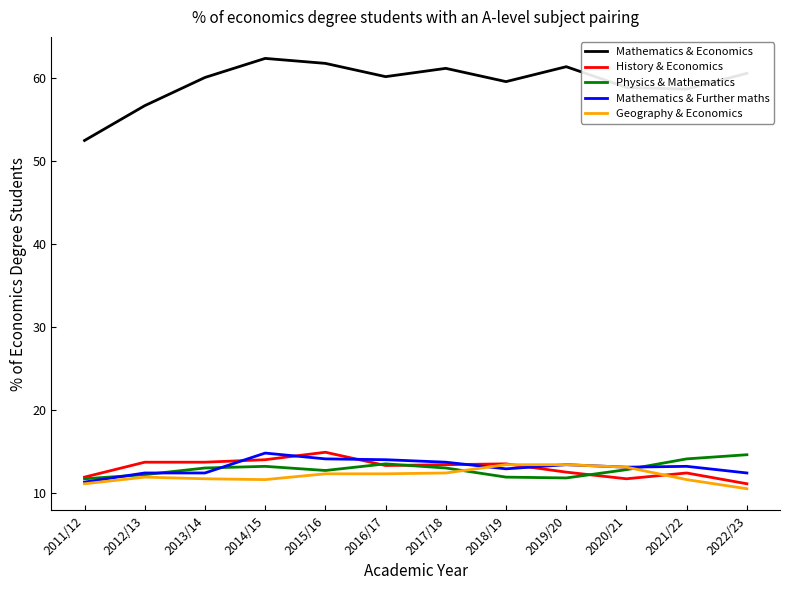

What position from the left is 2017/18?

7